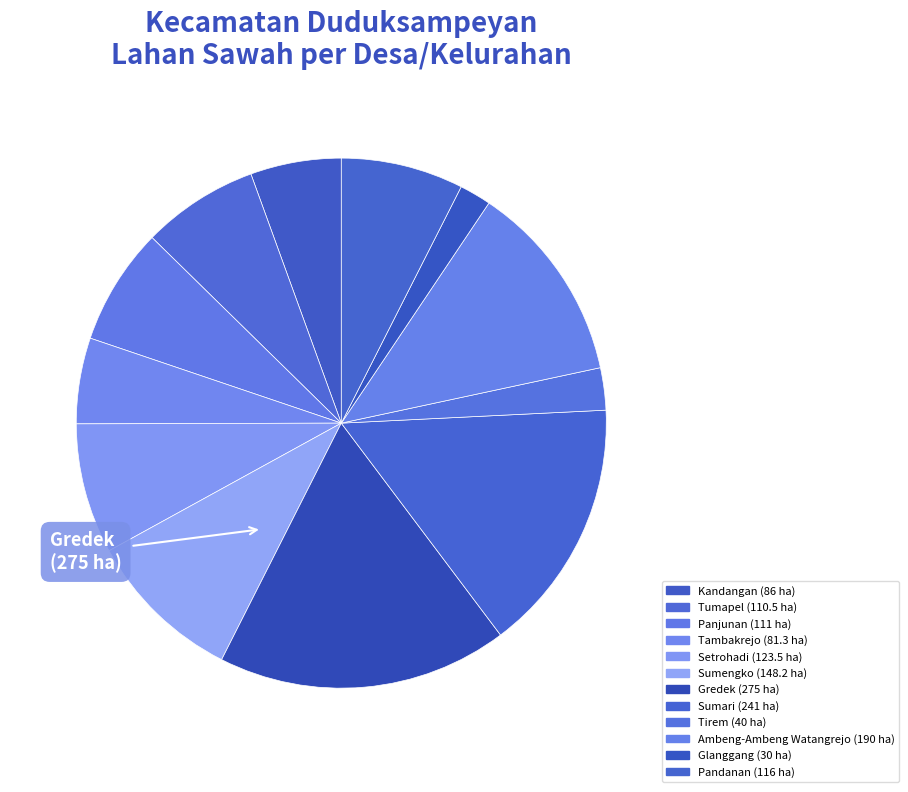

What is the change in value from Sumengko to Pandanan?

-32.2